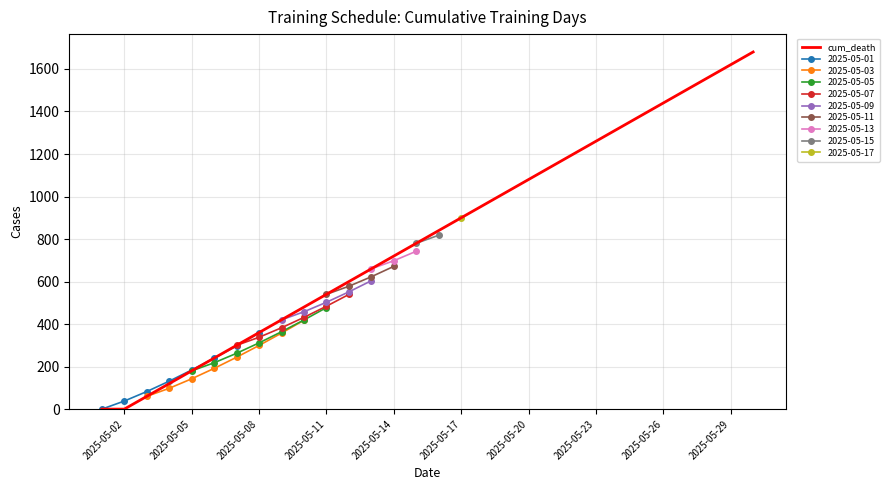

What is the difference between the maximum and minimum values?

1680